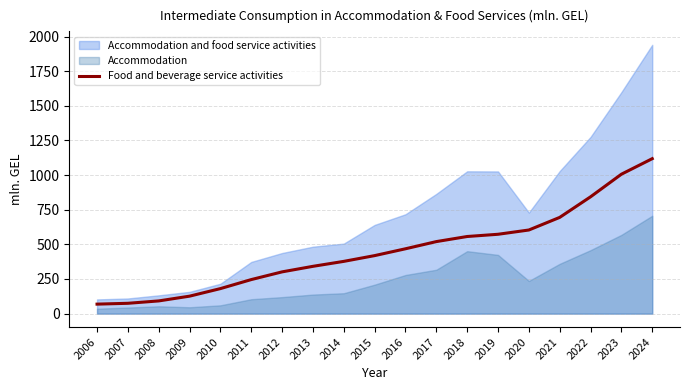

Does the chart have visible grid lines?

Yes